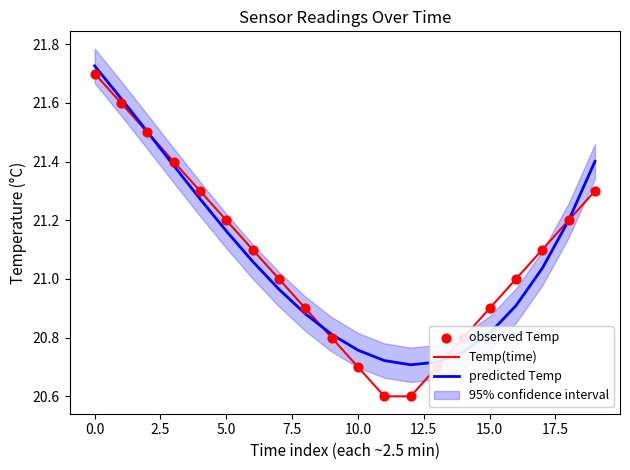

Which series contains the lowest Y value?

Temp(time)